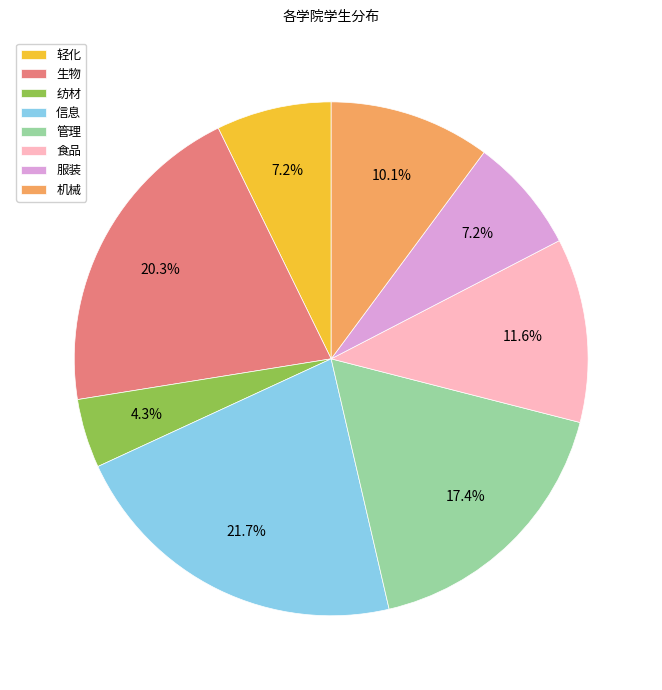

Which has a higher value, 纺材 or 信息?

信息